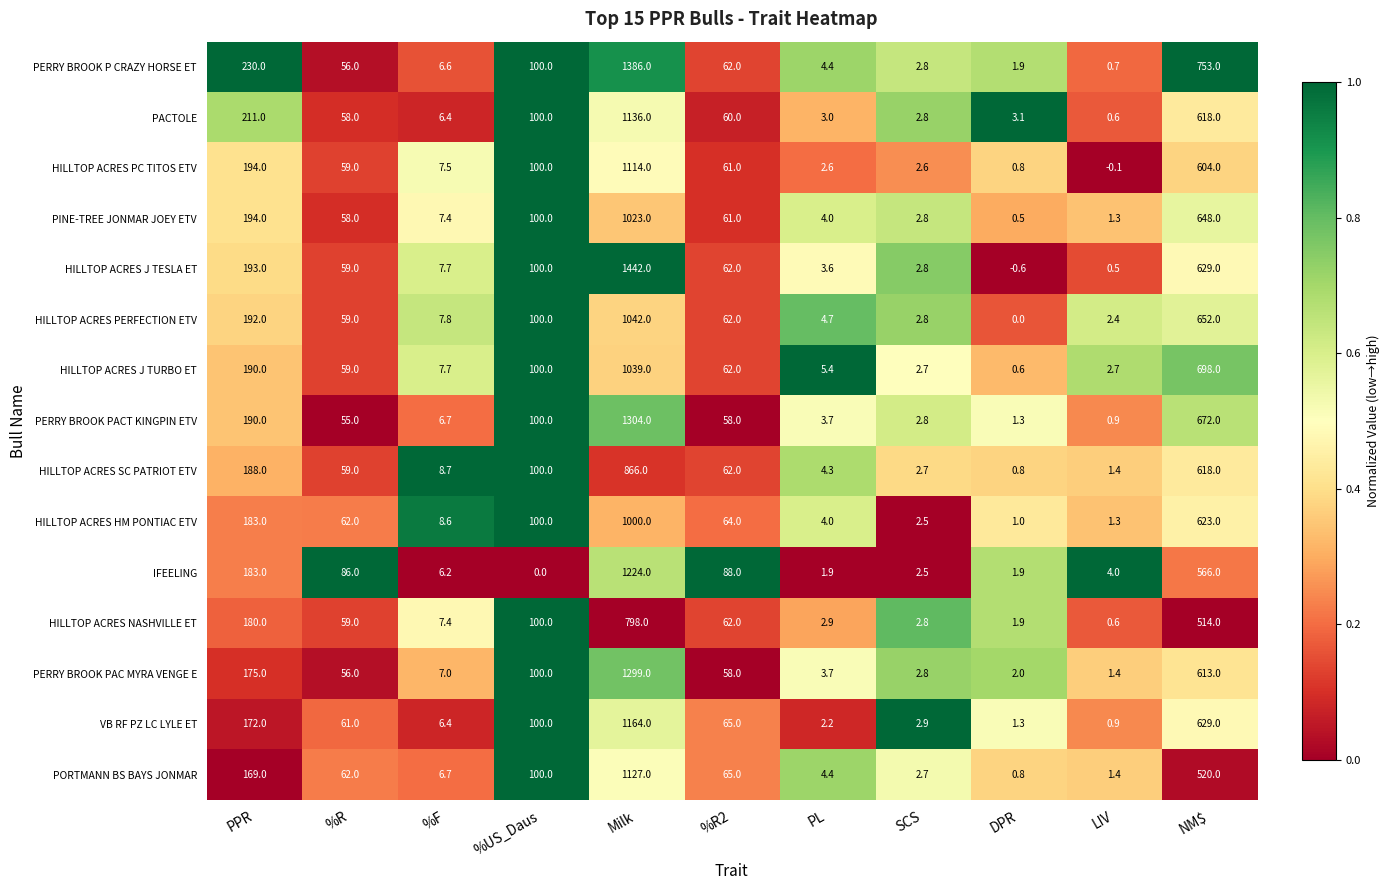

Where does the IFEELING series first go above 6?

PPR